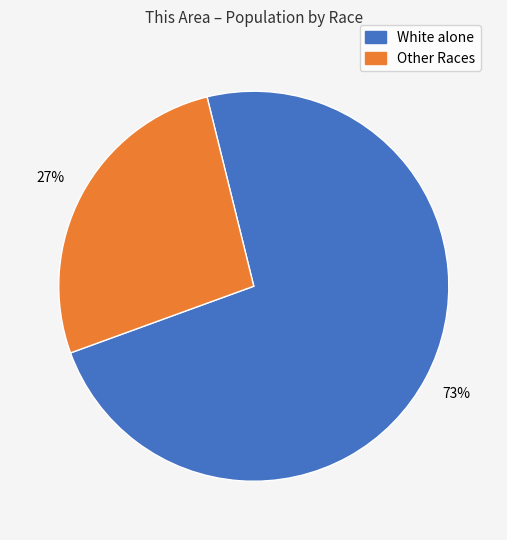

Does any single category account for the majority?

Yes